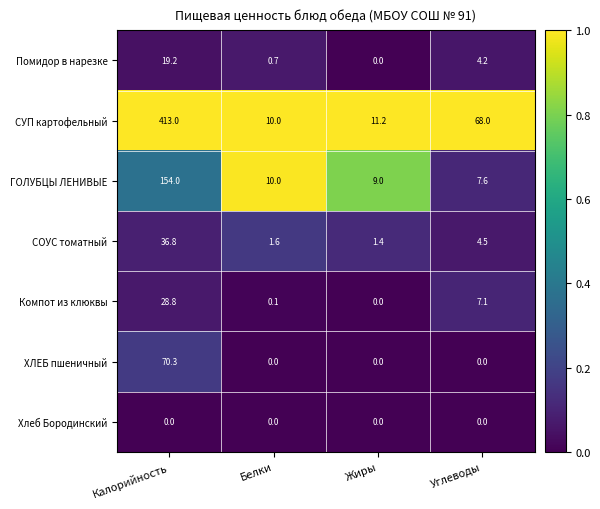

Reading left to right, transcribe all the data shown in this chart.

Помидор в нарезке: 19.2	0.7	0.0	4.2
СУП картофельный: 413.0	10.0	11.2	68.0
ГОЛУБЦЫ ЛЕНИВЫЕ: 154.0	10.0	9.0	7.6
СОУС томатный: 36.8	1.6	1.4	4.5
Компот из клюквы: 28.8	0.1	0.0	7.1
ХЛЕБ пшеничный: 70.3	0.0	0.0	0.0
Хлеб Бородинский: 0.0	0.0	0.0	0.0